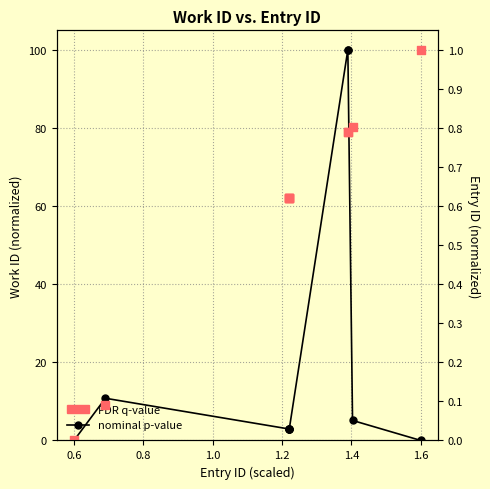

Which series has the largest Y range (max minus min)?

nominal p-value